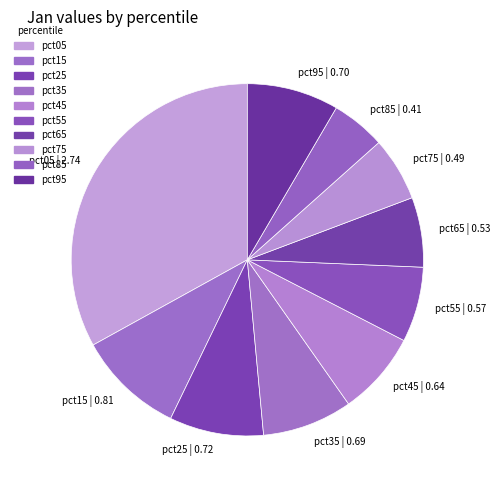

Which slice is the smallest?

pct85